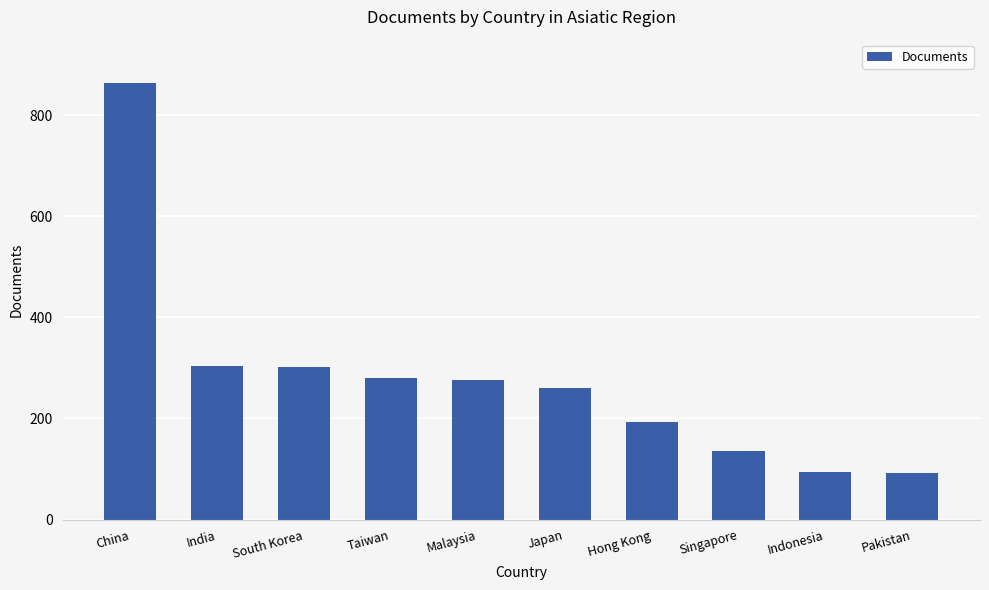

Between Hong Kong and Taiwan, which is larger?

Taiwan